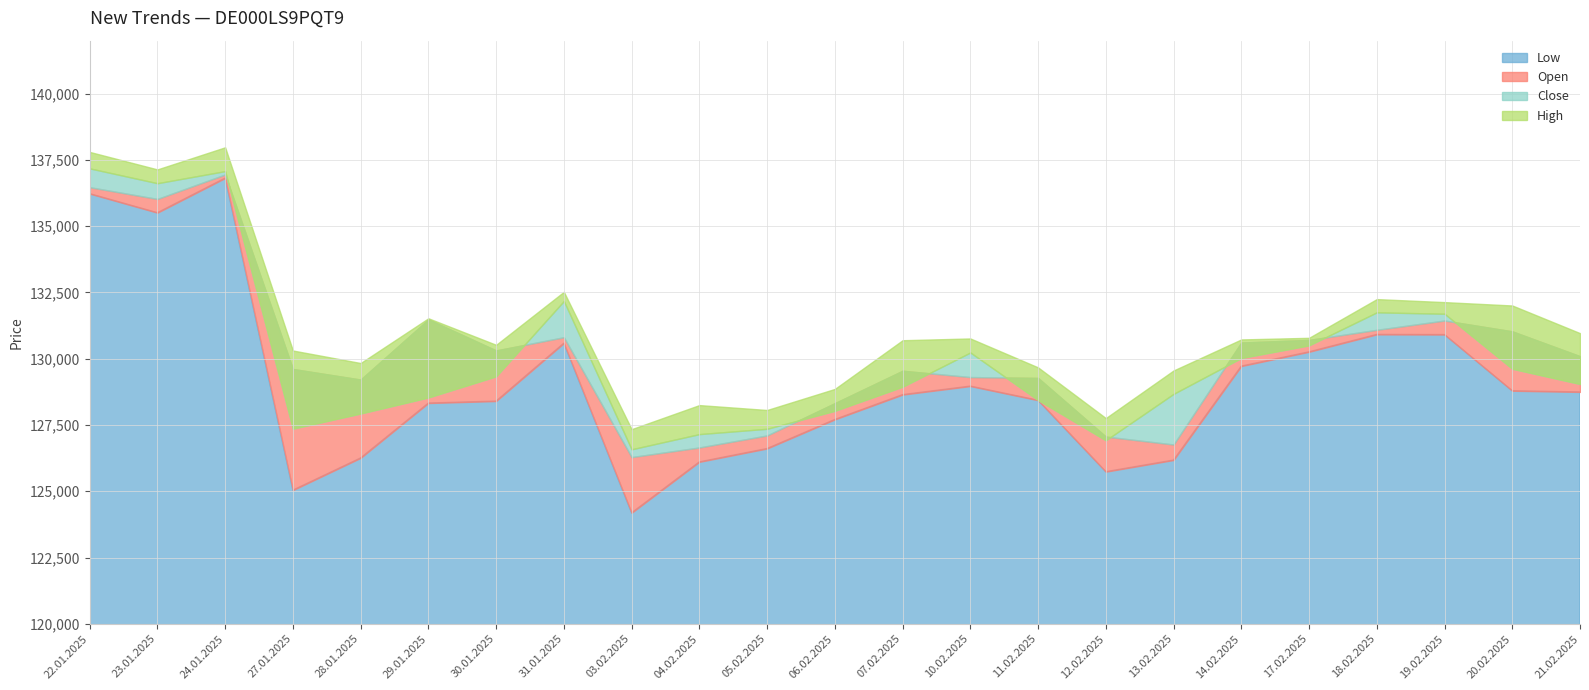

How many lines are shown in the chart?

4